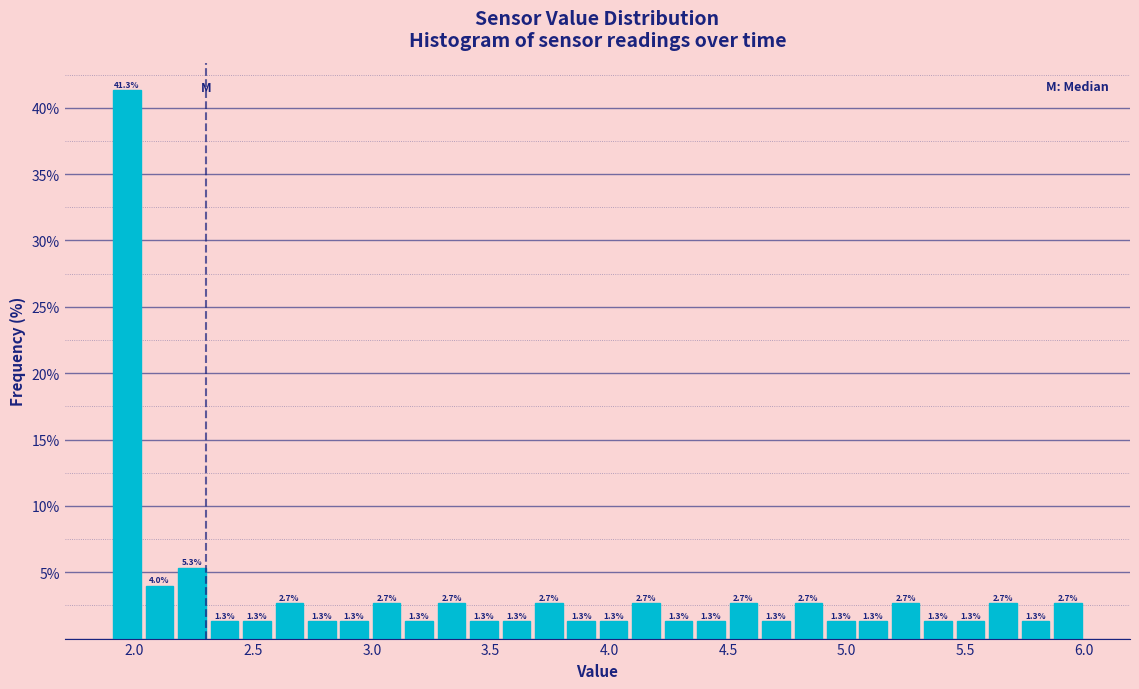

Read against the x-axis, roughly where is the centre of the tallest bar?

1.95